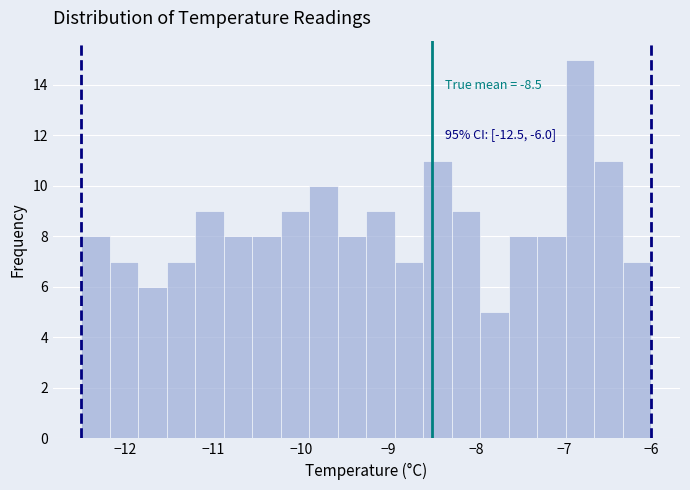

Read against the x-axis, roughly where is the centre of the tallest bar?

-6.8